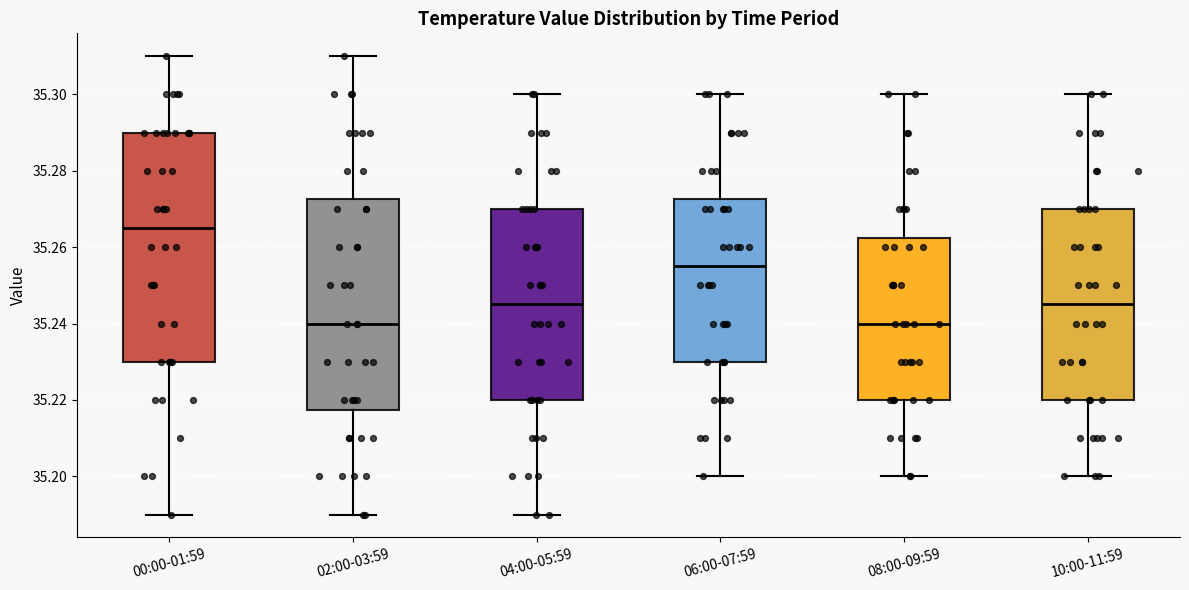

Reading left to right, transcribe this box plot: for each box, give where its median line is, the range the box spans, and where its two whiskers end, as read against the y-axis. The values are not printed on the chart, so give them approximately, as read against the axis.

00:00-01:59: median 35.266, box 35.230 to 35.290, whiskers 35.190 to 35.310
02:00-03:59: median 35.240, box 35.218 to 35.272, whiskers 35.190 to 35.310
04:00-05:59: median 35.246, box 35.220 to 35.270, whiskers 35.190 to 35.300
06:00-07:59: median 35.256, box 35.230 to 35.272, whiskers 35.200 to 35.300
08:00-09:59: median 35.240, box 35.220 to 35.262, whiskers 35.200 to 35.300
10:00-11:59: median 35.246, box 35.220 to 35.270, whiskers 35.200 to 35.300